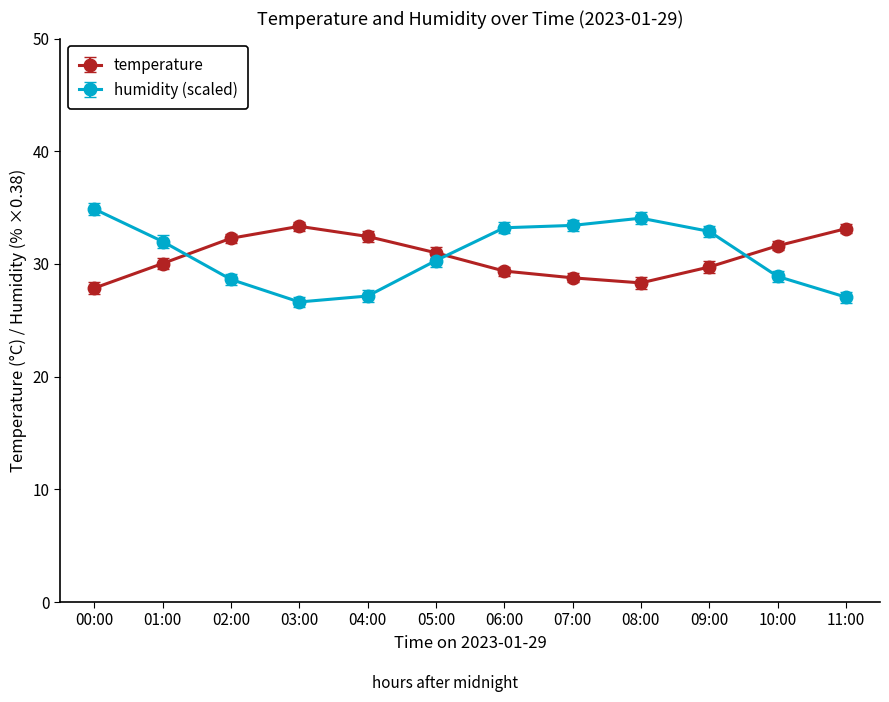

What is the label of the 4th point from the right?

08:00